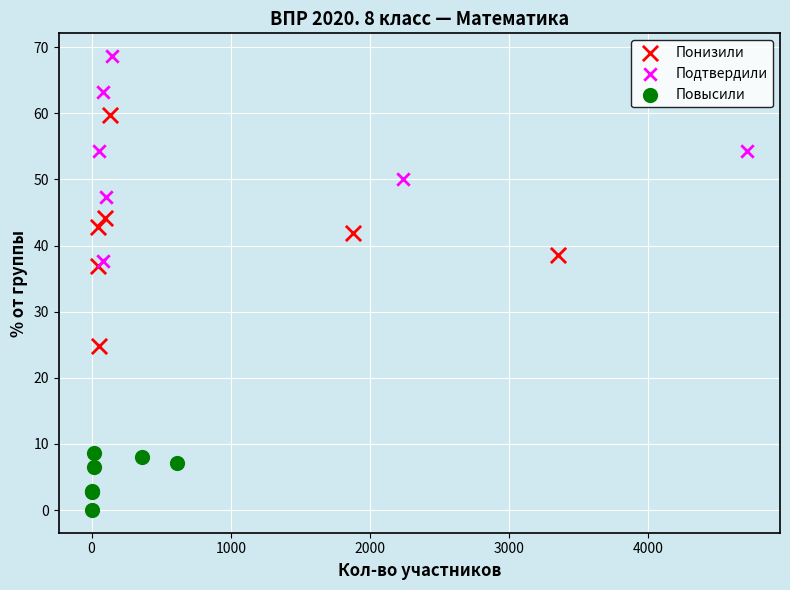

Which series reaches the maximum Y coordinate?

Подтвердили